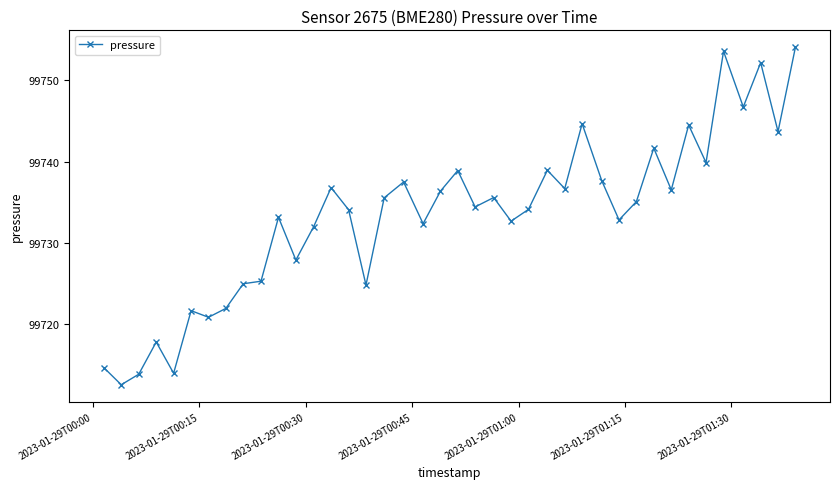

Does the chart display data point markers on the line(s)?

Yes